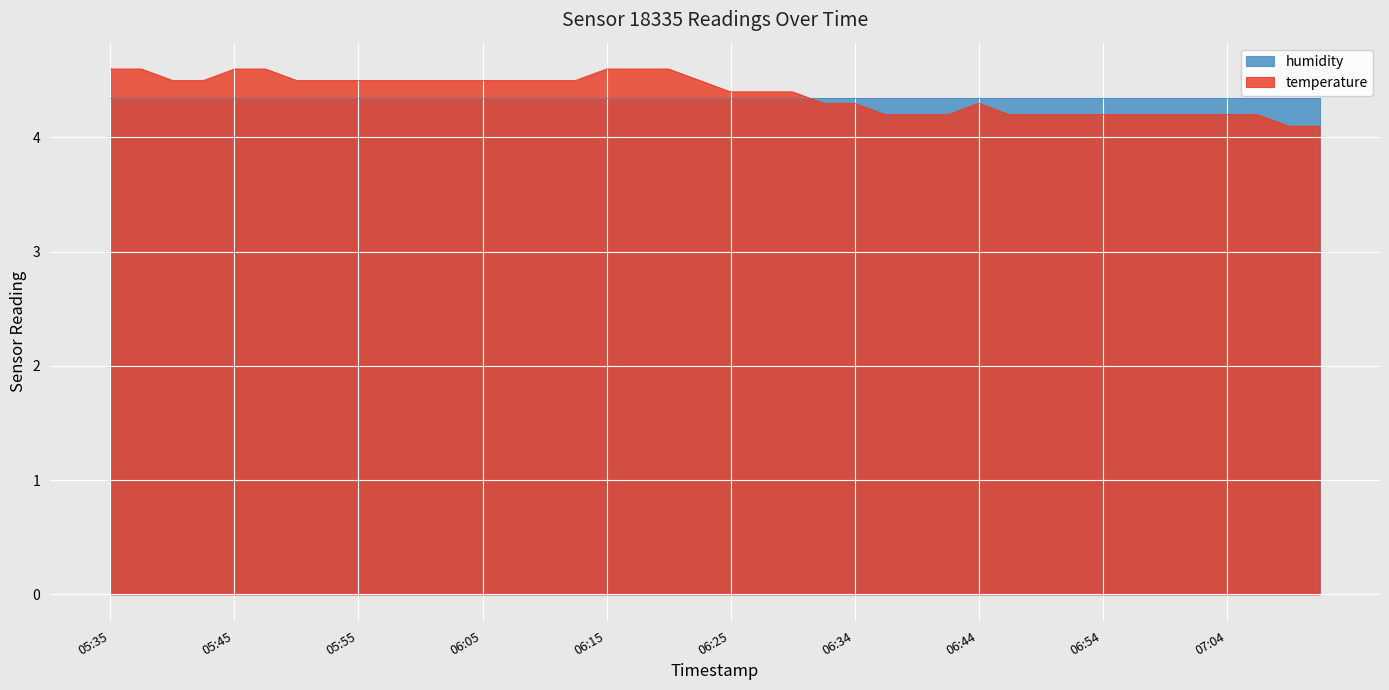

True or false: the data has more than 1 interior local peaks.

False